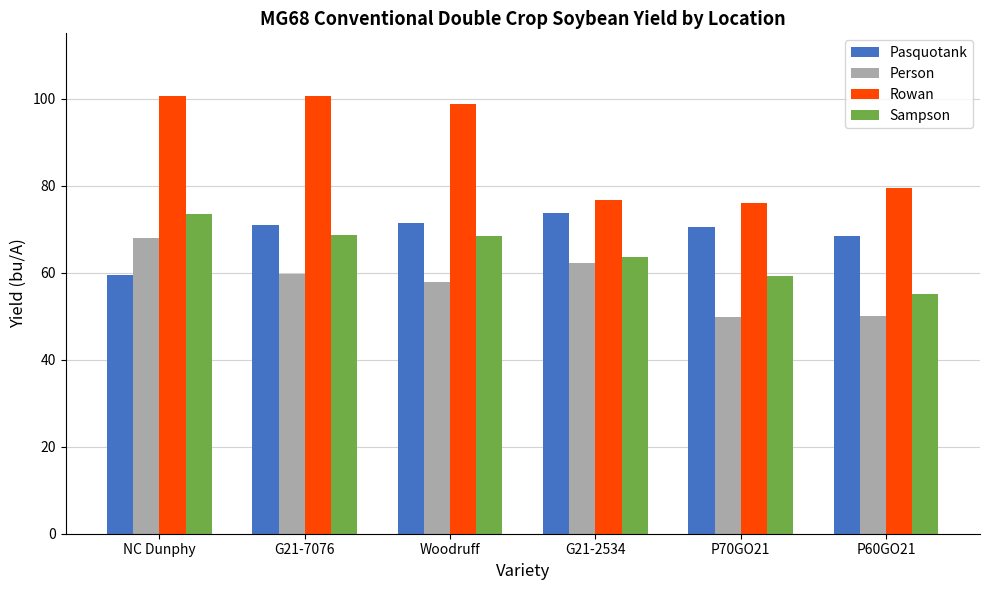

Is it true that Person equals 17.7 at P70GO21?

False